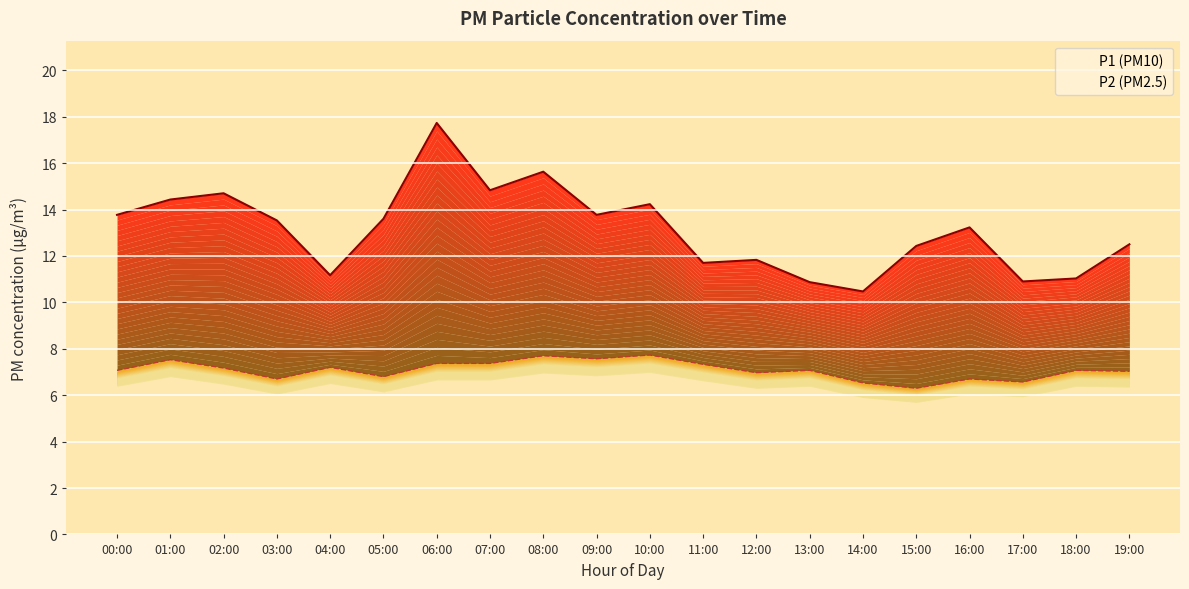

The value of P2 at 14:00 is 6.5. True or false?

True